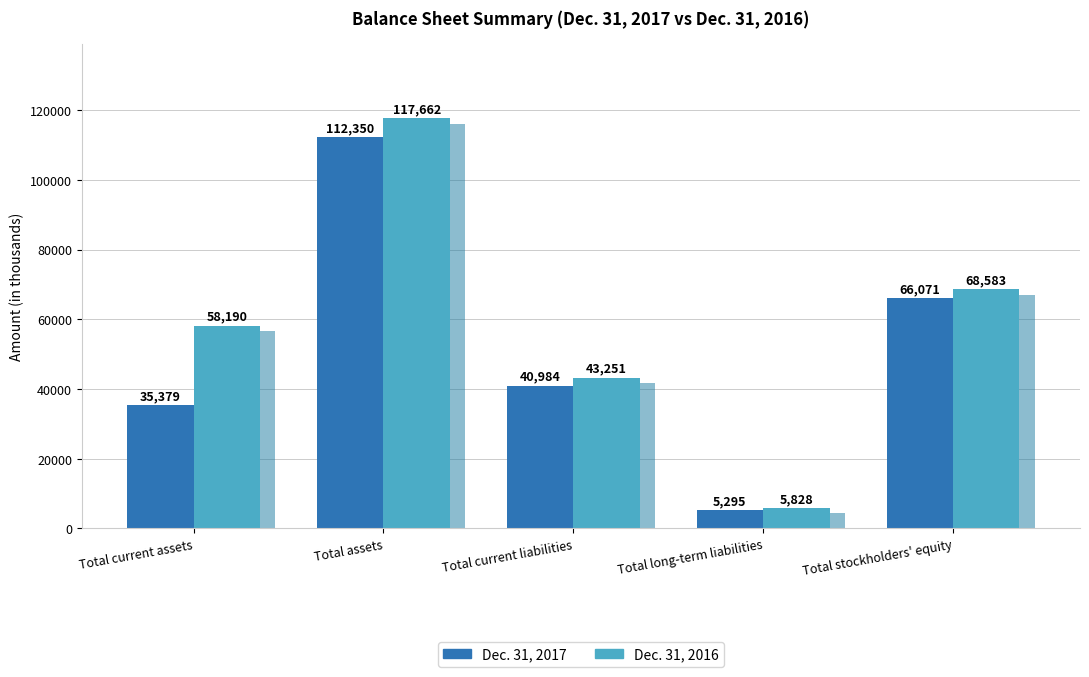

What is the label of the 3rd bar from the right?

Total current liabilities